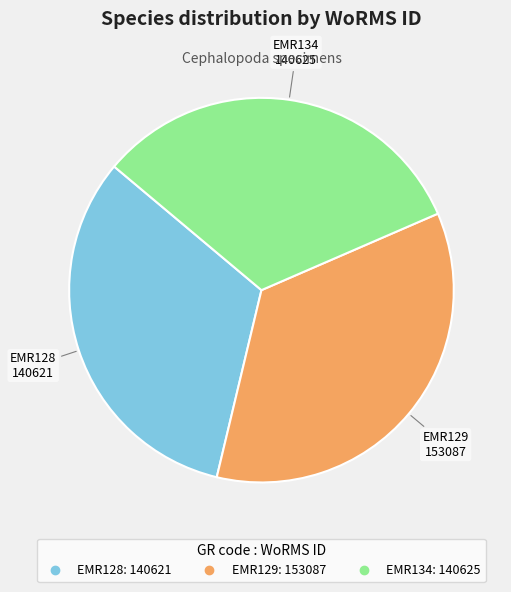

What is the largest slice in the pie chart?

EMR129